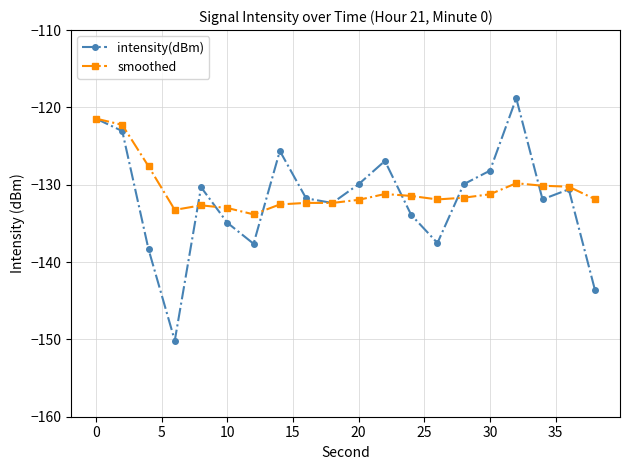

Which series has the widest spread of values?

intensity(dBm)